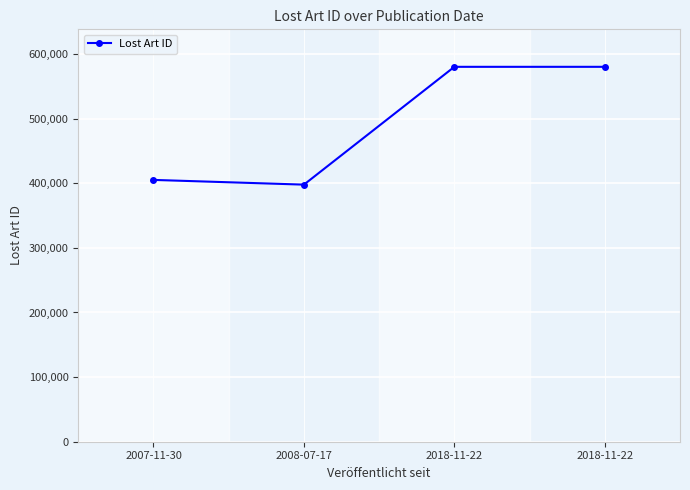

What is the minimum value shown in the chart?

397855